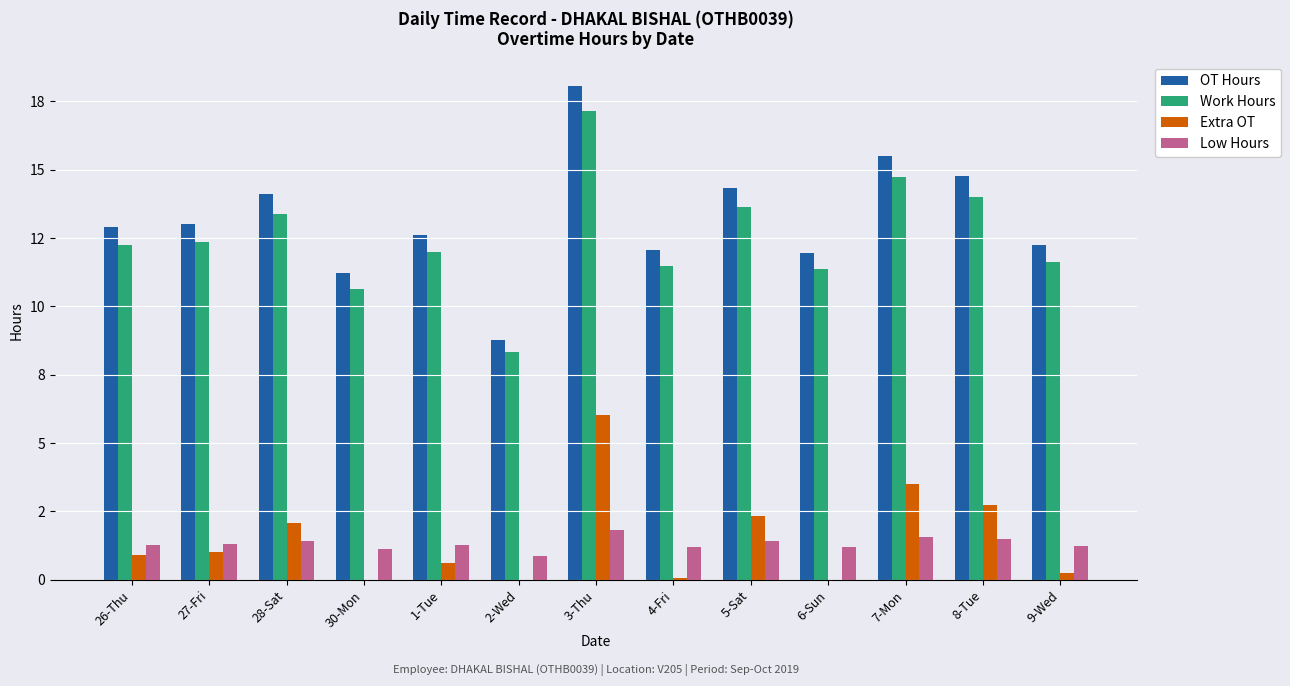

Does the chart contain stacked bars?

No